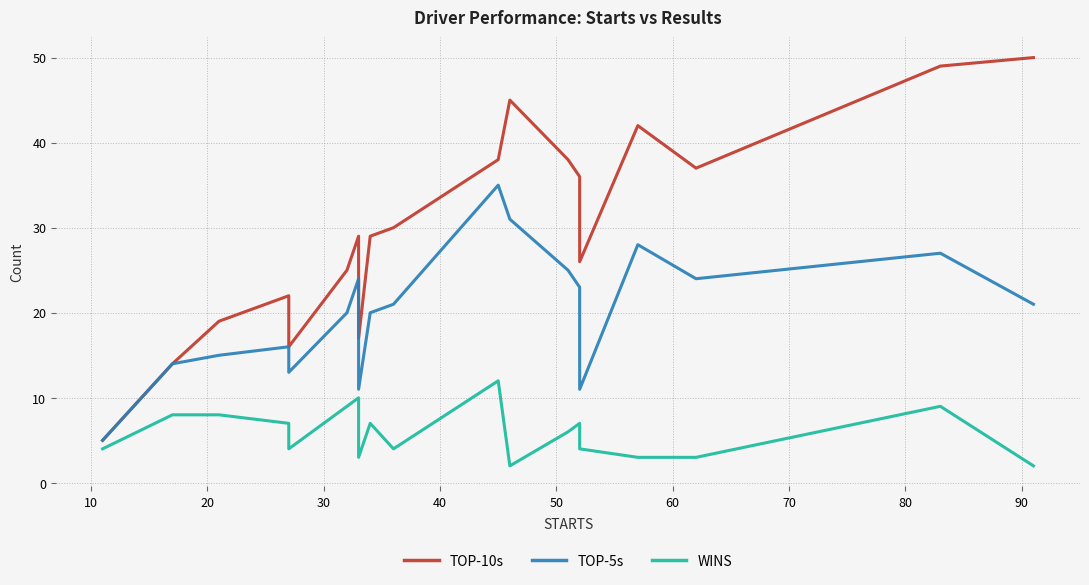

True or false: TOP-5s has more than 0 points higher than both neighbors.

True